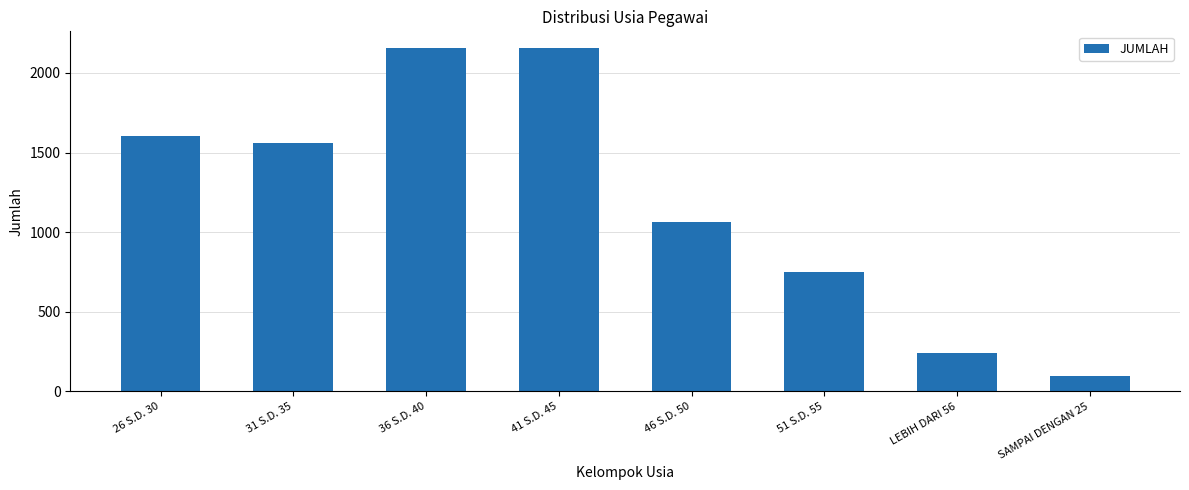

What is the change in value from 26 S.D. 30 to 41 S.D. 45?

+549